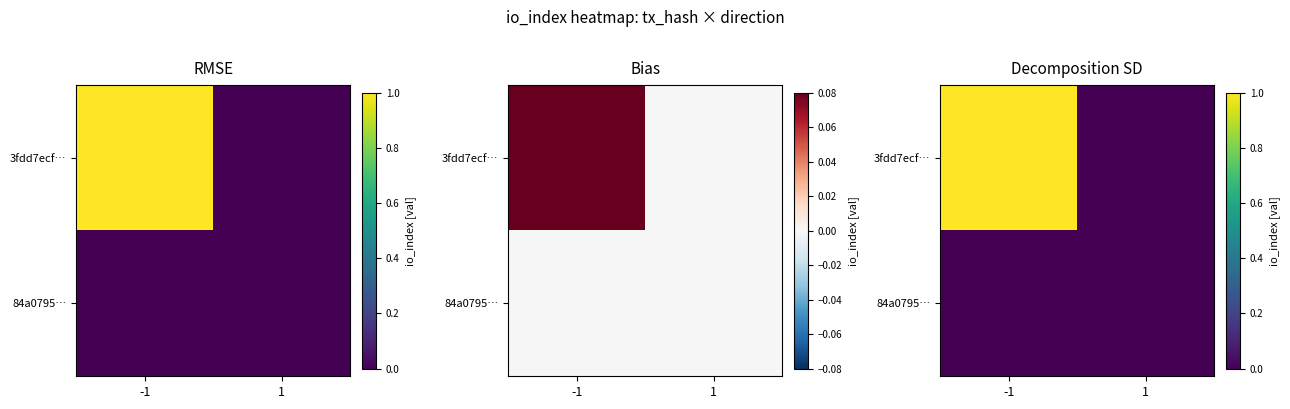

At which category does the chart reach its minimum across all series?

1